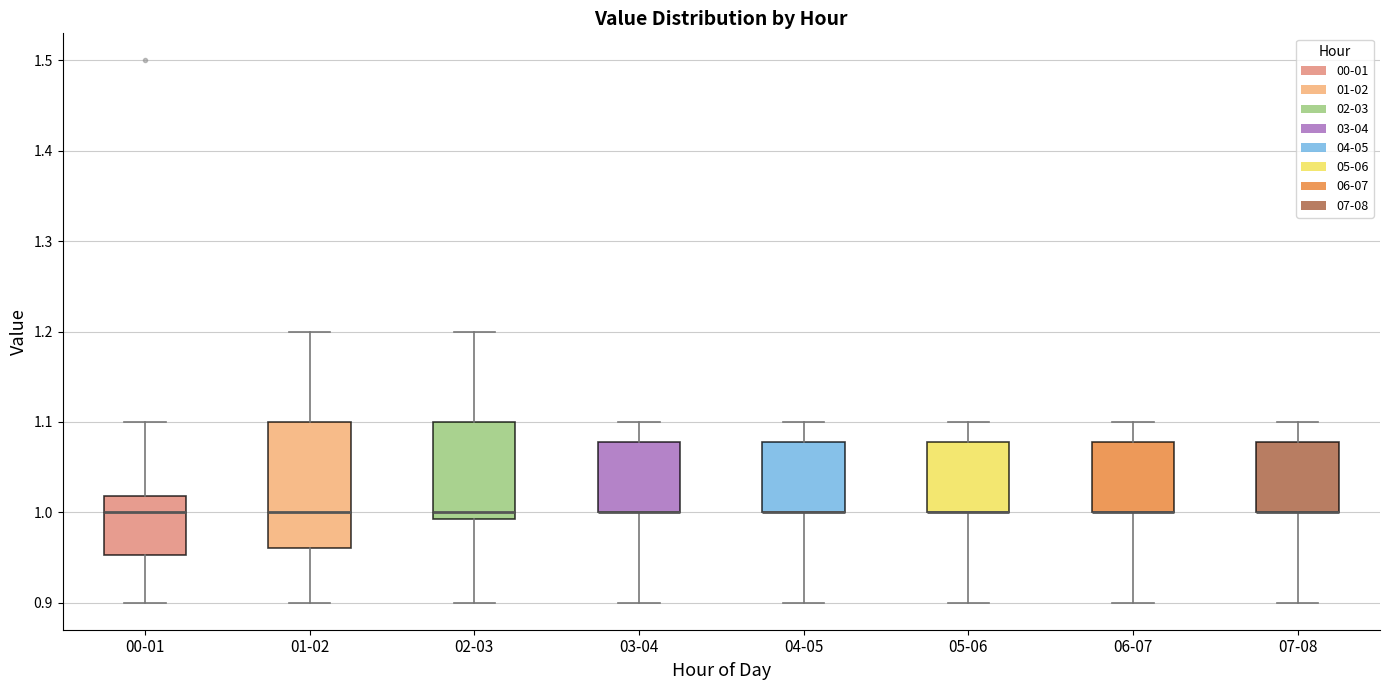

Reading left to right, transcribe this box plot: for each box, give where its median line is, the range the box spans, and where its two whiskers end, as read against the y-axis. The values are not printed on the chart, so give them approximately, as read against the axis.

00-01: median 1.00, box 0.95 to 1.02, whiskers 0.90 to 1.10
01-02: median 1.00, box 0.96 to 1.10, whiskers 0.90 to 1.20
02-03: median 1.00, box 0.99 to 1.10, whiskers 0.90 to 1.20
03-04: median 1.00 (drawn on the box's lower edge), box 1.00 to 1.08, whiskers 0.90 to 1.10
04-05: median 1.00 (drawn on the box's lower edge), box 1.00 to 1.08, whiskers 0.90 to 1.10
05-06: median 1.00 (drawn on the box's lower edge), box 1.00 to 1.08, whiskers 0.90 to 1.10
06-07: median 1.00 (drawn on the box's lower edge), box 1.00 to 1.08, whiskers 0.90 to 1.10
07-08: median 1.00 (drawn on the box's lower edge), box 1.00 to 1.08, whiskers 0.90 to 1.10